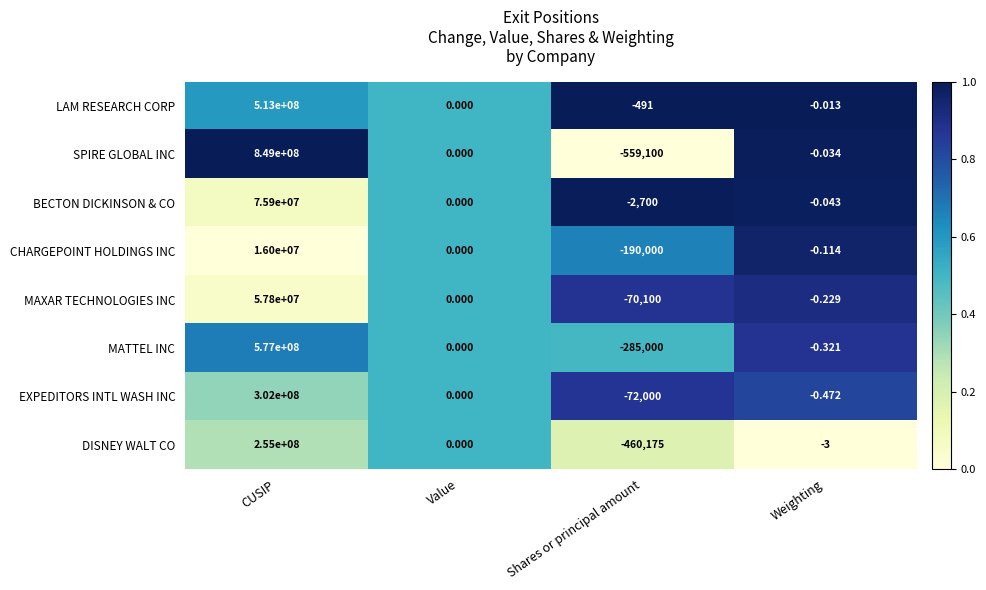

Which category has the lowest value across all series?

Shares or principal amount